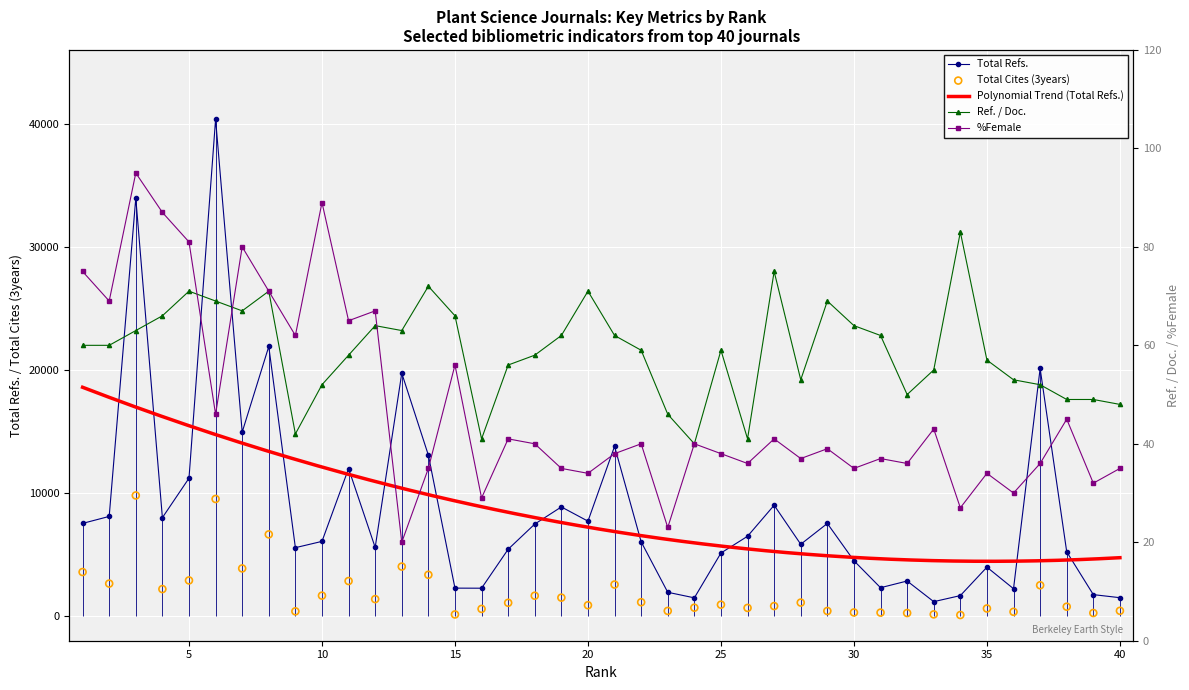

Is the value of %Female at 10 greater than the value of Total Refs. at 23?

No